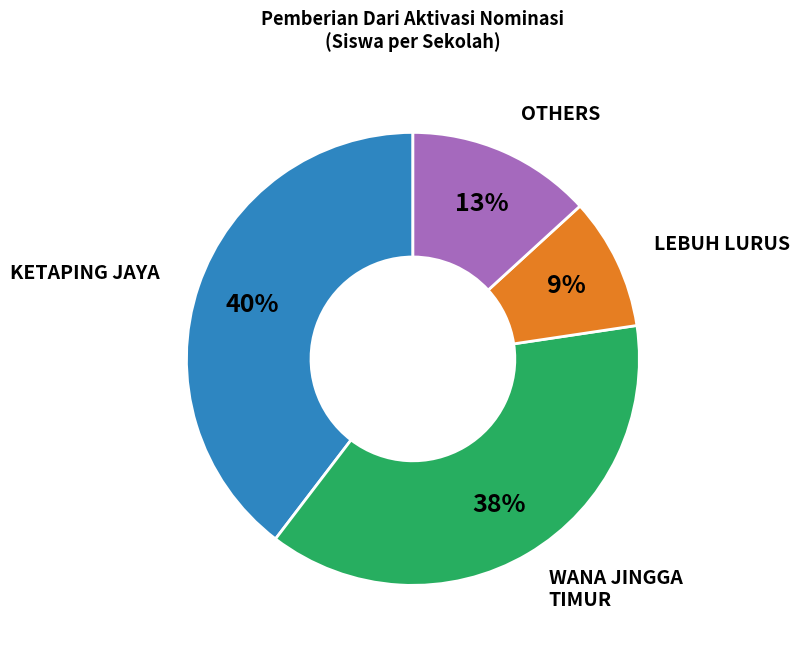

To the nearest percent, what is the average slice percentage?

25%